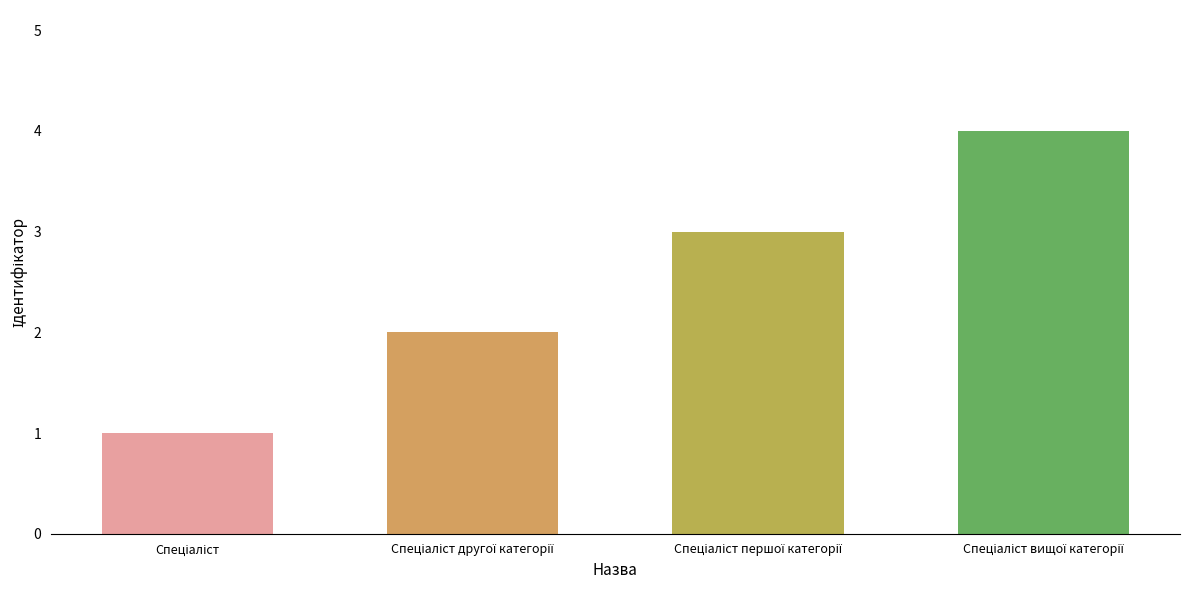

What is the difference between the maximum and minimum values?

3